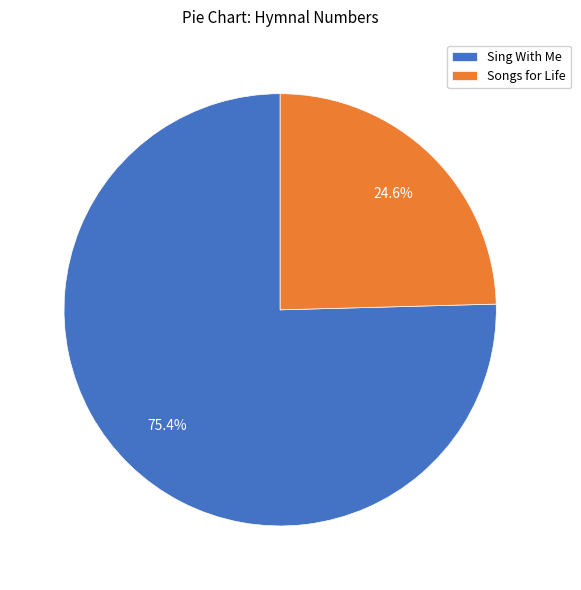

Count the number of slices in the pie.

2